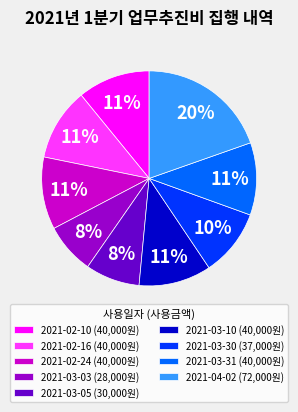

Which slice is the largest?

2021-04-02